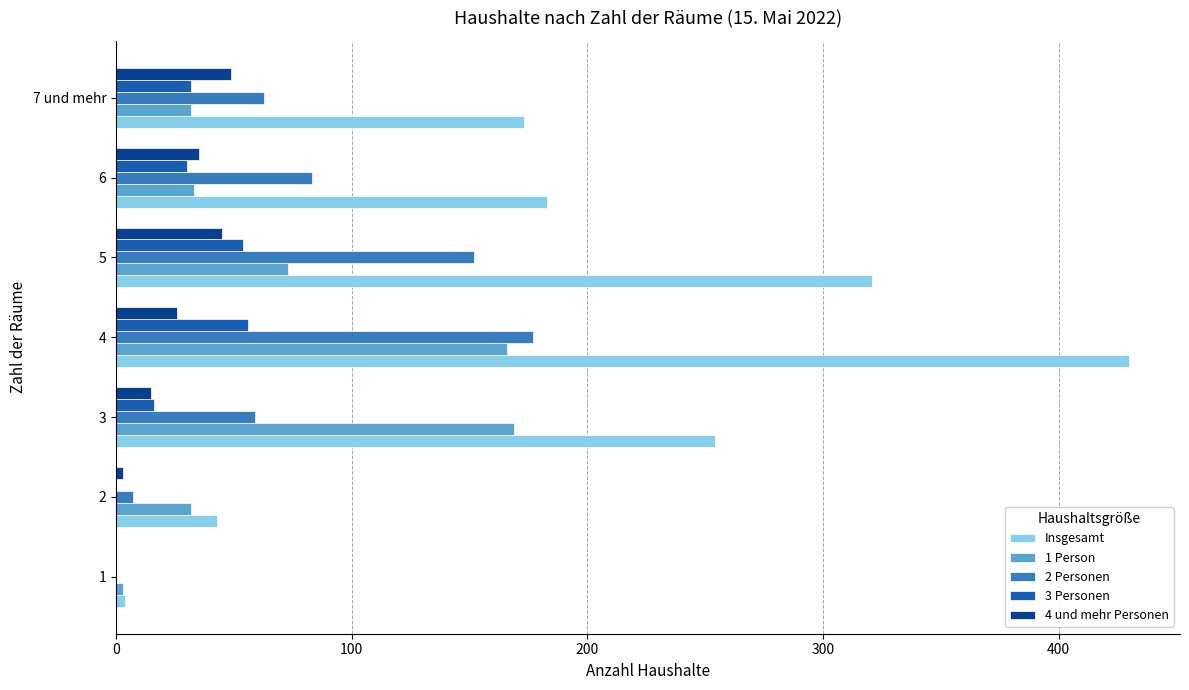

At which category is the sum across all series the highest?

4